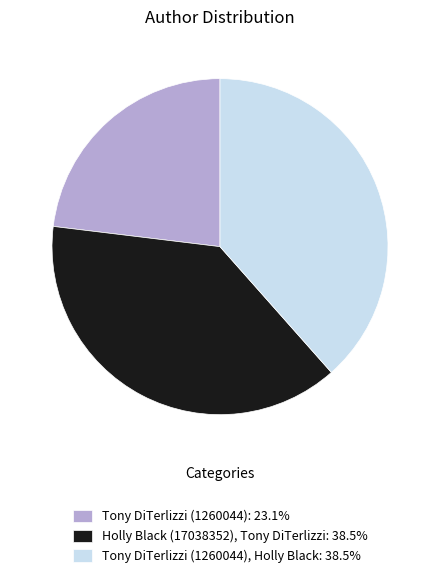

What is the ratio of the value at Tony DiTerlizzi (1260044), Holly Black: 38.5% to the value at Tony DiTerlizzi (1260044): 23.1%?

1.7